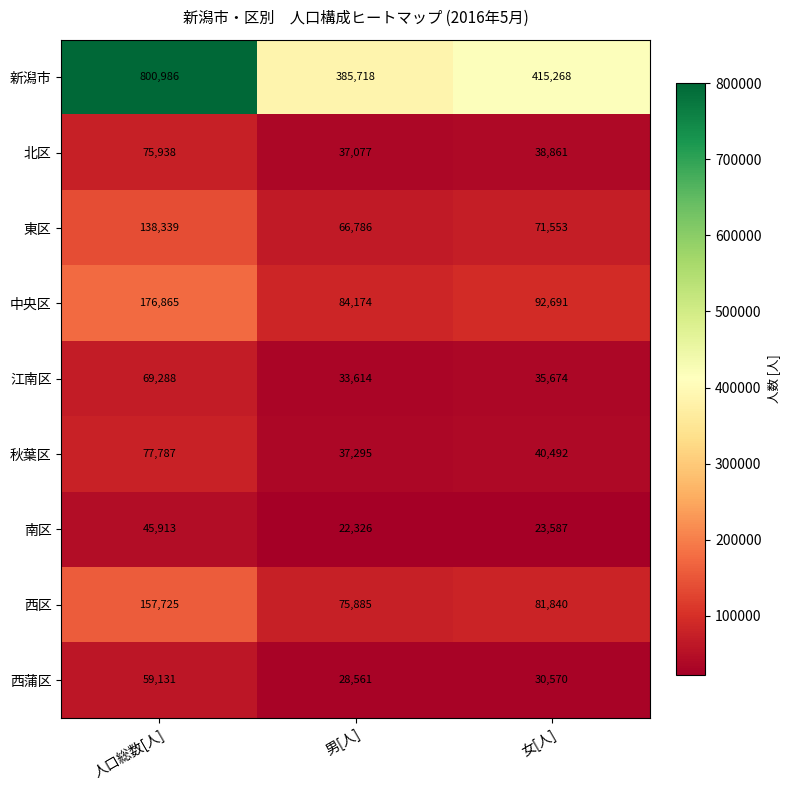

Reading right to left, list all the values displayed in this chart.

新潟市: 415268	385718	800986
北区: 38861	37077	75938
東区: 71553	66786	138339
中央区: 92691	84174	176865
江南区: 35674	33614	69288
秋葉区: 40492	37295	77787
南区: 23587	22326	45913
西区: 81840	75885	157725
西蒲区: 30570	28561	59131